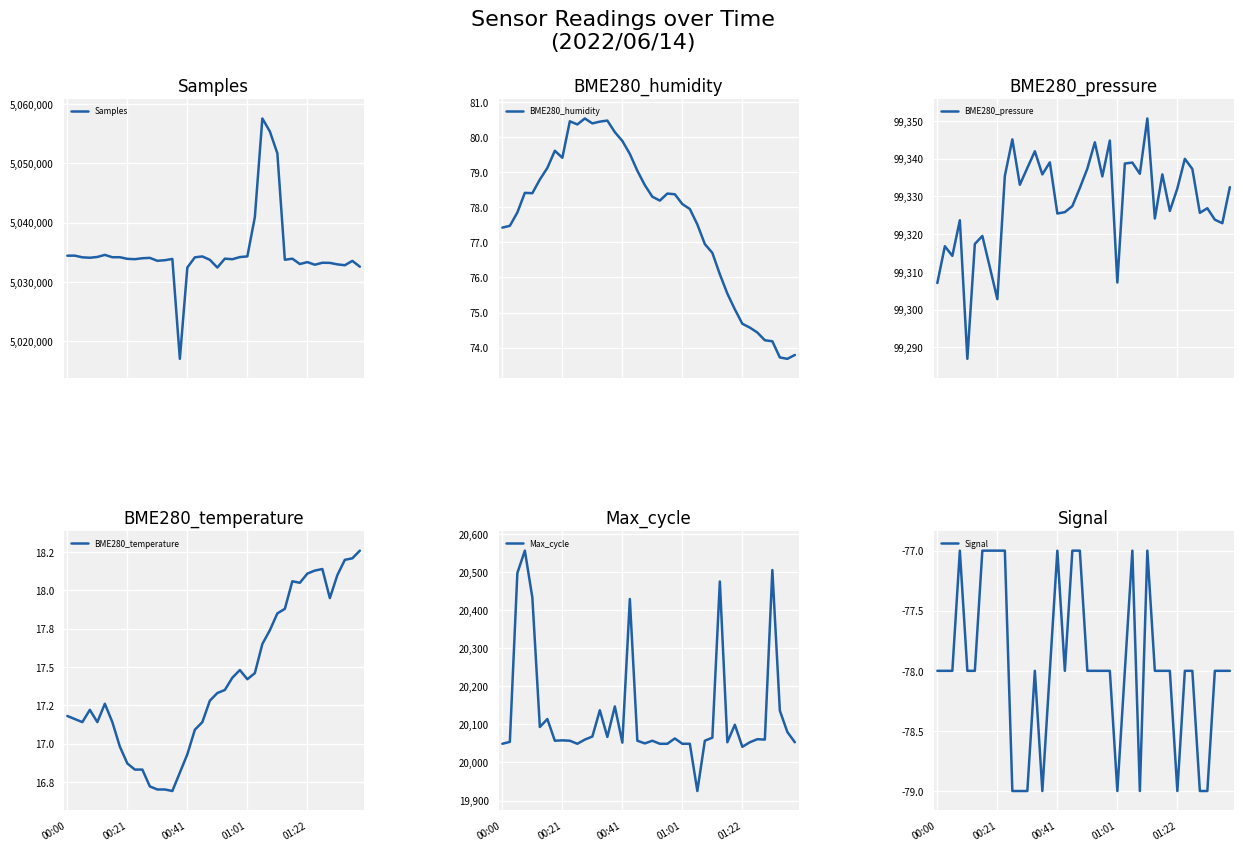

What is the label of the 4th point from the right?

36